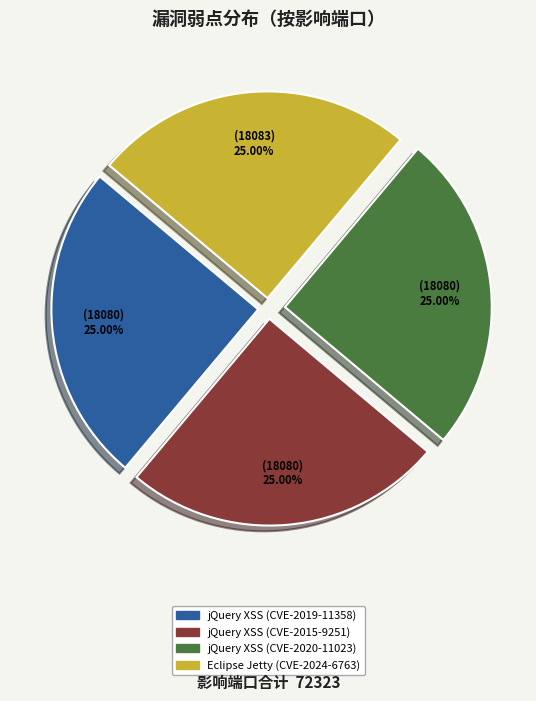

Does any single category account for the majority?

No